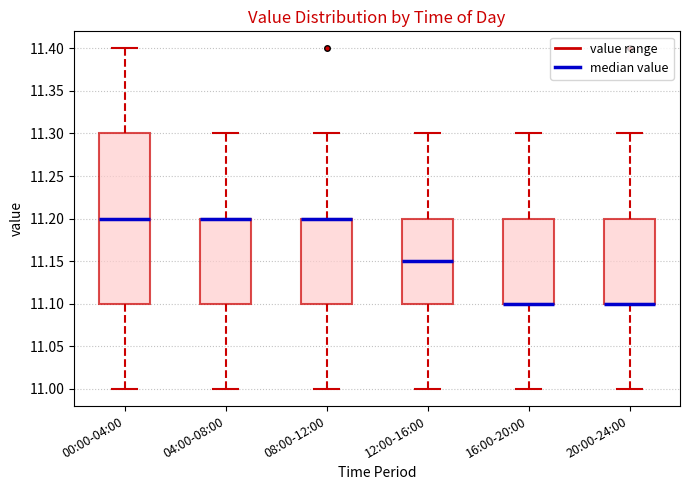

Reading left to right, transcribe this box plot: for each box, give where its median line is, the range the box spans, and where its two whiskers end, as read against the y-axis. The values are not printed on the chart, so give them approximately, as read against the axis.

00:00-04:00: median 11.20, box 11.10 to 11.30, whiskers 11.00 to 11.40
04:00-08:00: median 11.20 (drawn on the box's upper edge), box 11.10 to 11.20, whiskers 11.00 to 11.30
08:00-12:00: median 11.20 (drawn on the box's upper edge), box 11.10 to 11.20, whiskers 11.00 to 11.30
12:00-16:00: median 11.15, box 11.10 to 11.20, whiskers 11.00 to 11.30
16:00-20:00: median 11.10 (drawn on the box's lower edge), box 11.10 to 11.20, whiskers 11.00 to 11.30
20:00-24:00: median 11.10 (drawn on the box's lower edge), box 11.10 to 11.20, whiskers 11.00 to 11.30